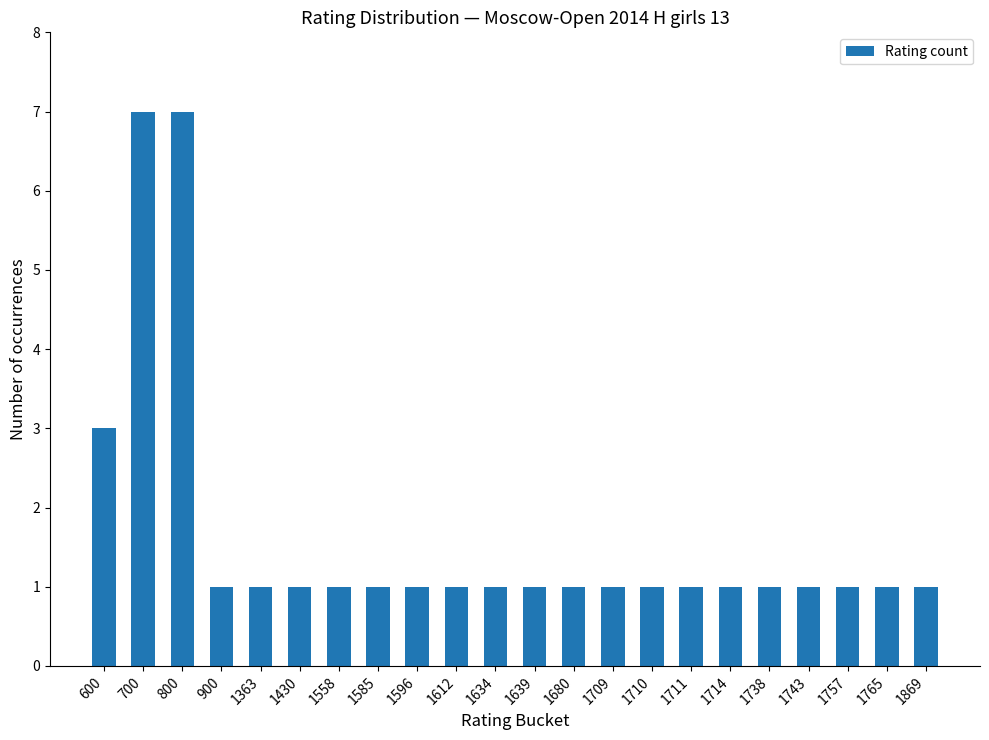

What is the ratio of the value at 1430 to the value at 1585?

1.0